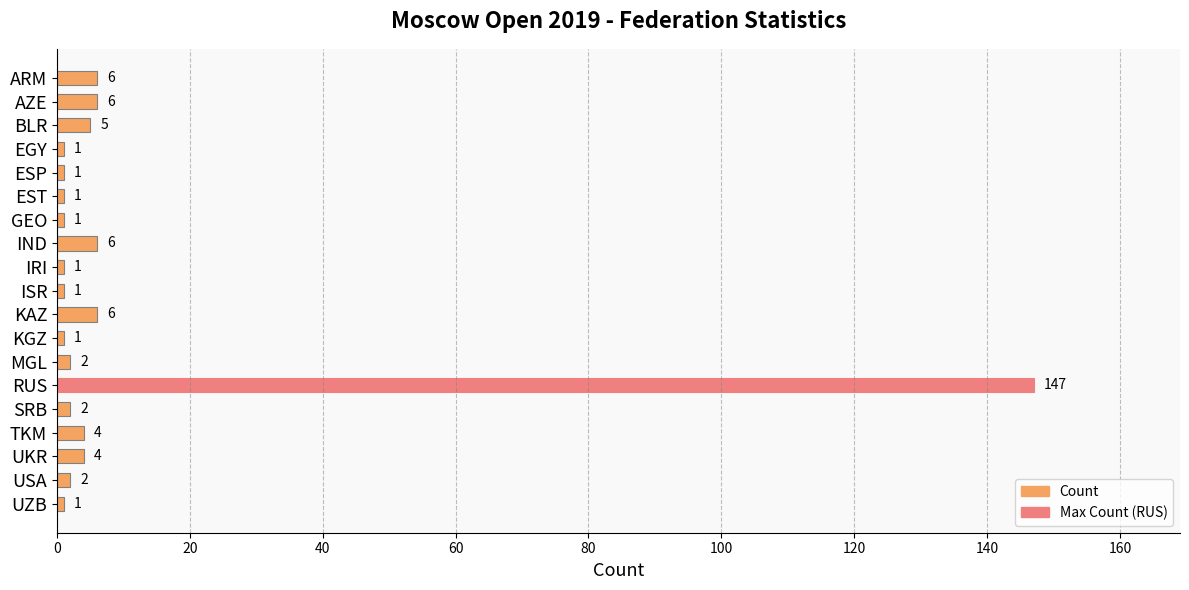

The value at ARM is 6. True or false?

True